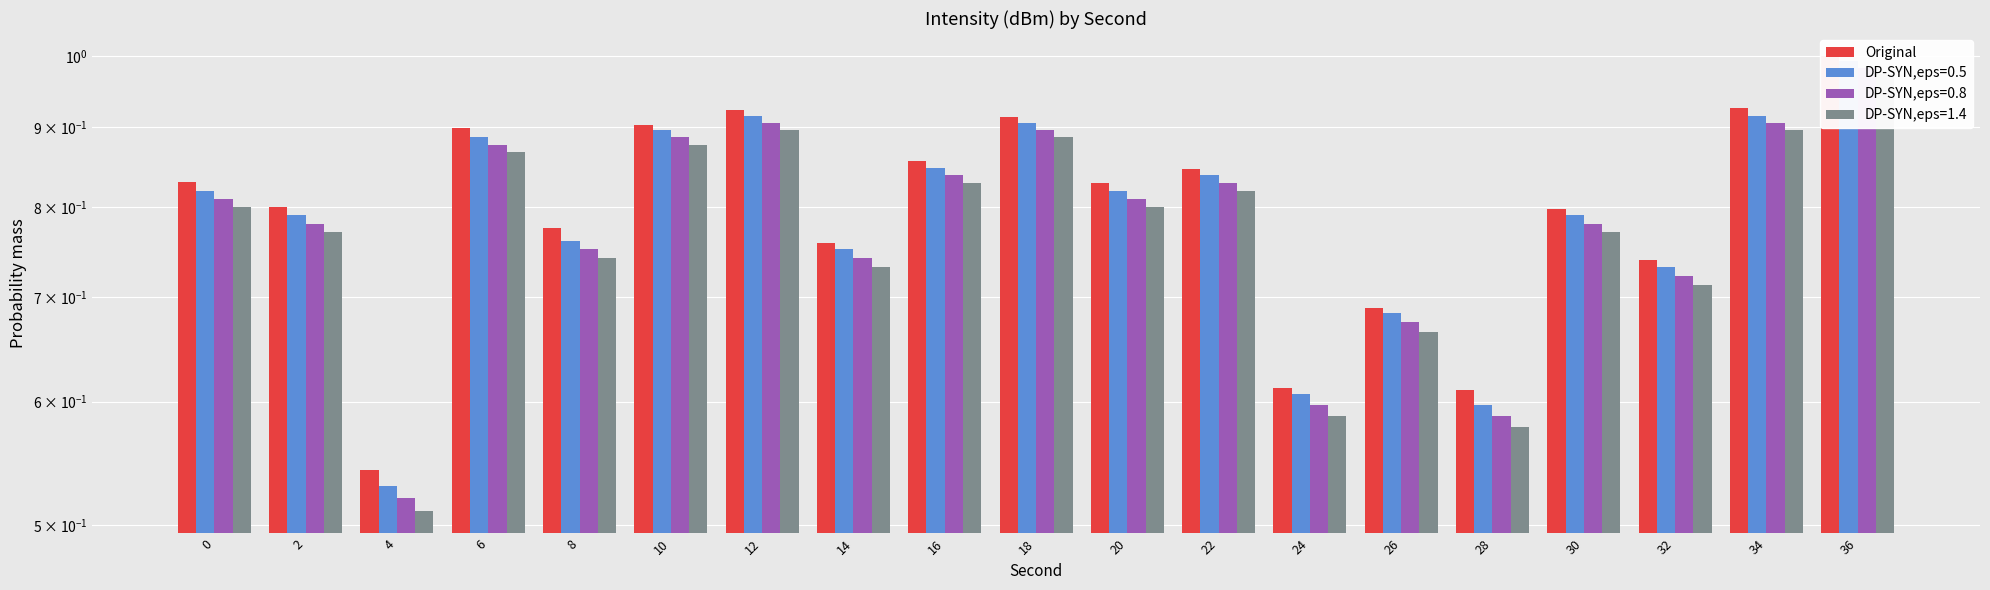

Reading left to right, transcribe all the data shown in this chart.

0.8	0.8	0.5	0.9	0.8	0.9	0.9	0.8	0.9	0.9	0.8	0.8	0.6	0.7	0.6	0.8	0.7	0.9	1.0